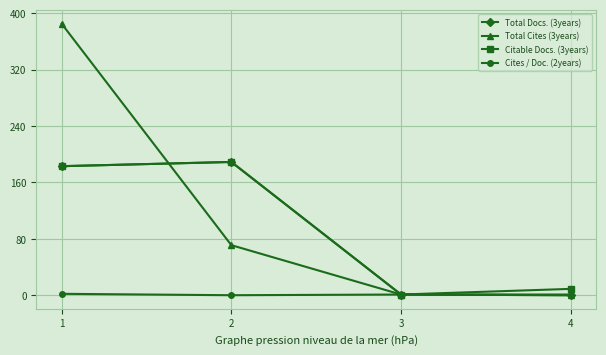

Which series has the largest range (max minus min)?

Total Cites (3years)